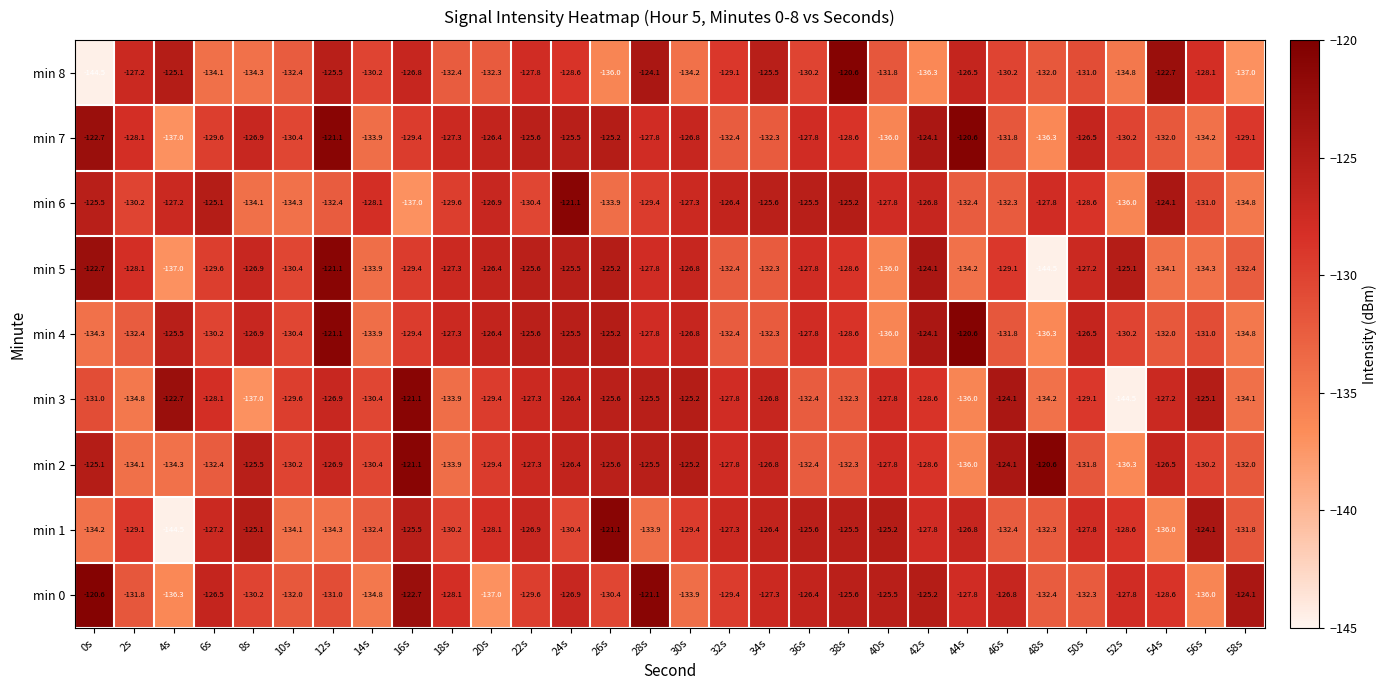

Which category has the lowest value in the min 1 series?

4s